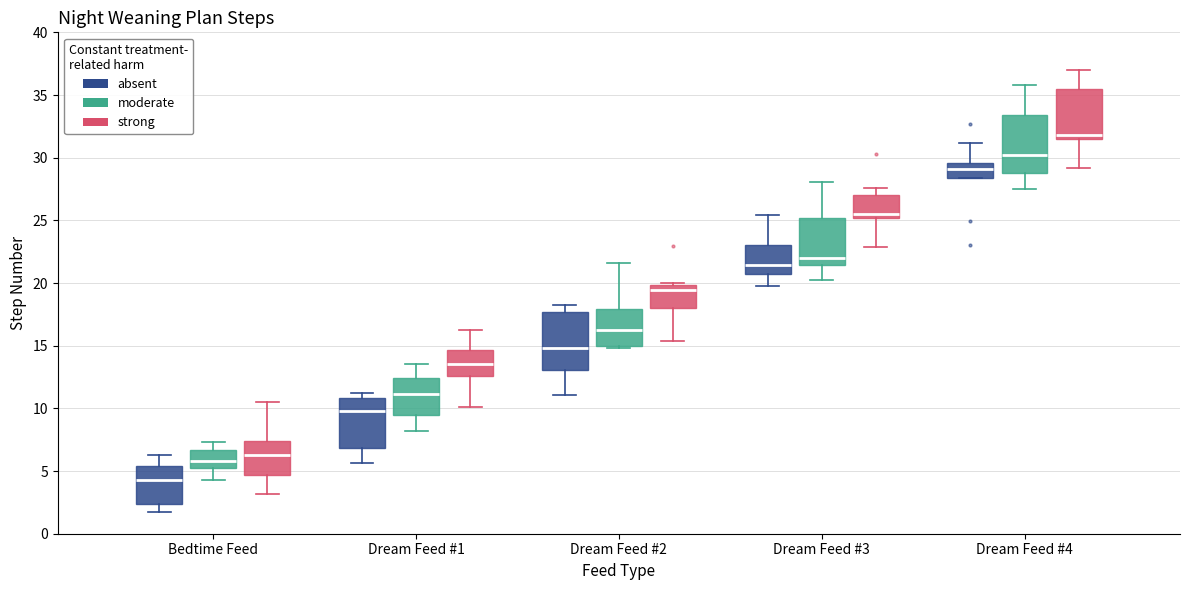

Reading left to right, read every box against the y-axis: the position of its median line, the range the box covers, and the ends of its whiskers. The values are not printed on the chart, so give them approximately, as read against the axis.

Bedtime Feed (absent): median 4.5, box 2.5 to 5.5, whiskers 1.5 to 6.5
Bedtime Feed (moderate): median 6.0, box 5.0 to 6.5, whiskers 4.5 to 7.5
Bedtime Feed (strong): median 6.5, box 4.5 to 7.5, whiskers 3.0 to 10.5
Dream Feed #1 (absent): median 10.0, box 7.0 to 11.0, whiskers 5.5 to 11.0 (just above the box's upper edge)
Dream Feed #1 (moderate): median 11.0, box 9.5 to 12.5, whiskers 8.0 to 13.5
Dream Feed #1 (strong): median 13.5, box 12.5 to 14.5, whiskers 10.0 to 16.0
Dream Feed #2 (absent): median 15.0, box 13.0 to 17.5, whiskers 11.0 to 18.5
Dream Feed #2 (moderate): median 16.0, box 15.0 to 18.0, whiskers 15.0 (just below the box's lower edge) to 21.5
Dream Feed #2 (strong): median 19.5, box 18.0 to 20.0, whiskers 15.5 to 20.0
Dream Feed #3 (absent): median 21.5, box 21.0 to 23.0, whiskers 19.5 to 25.5
Dream Feed #3 (moderate): median 22.0, box 21.5 to 25.0, whiskers 20.5 to 28.0
Dream Feed #3 (strong): median 25.5, box 25.0 to 27.0, whiskers 23.0 to 27.5
Dream Feed #4 (absent): median 29.0, box 28.5 to 29.5, whiskers 28.5 to 31.0
Dream Feed #4 (moderate): median 30.0, box 29.0 to 33.5, whiskers 27.5 to 36.0
Dream Feed #4 (strong): median 32.0, box 31.5 to 35.5, whiskers 29.0 to 37.0